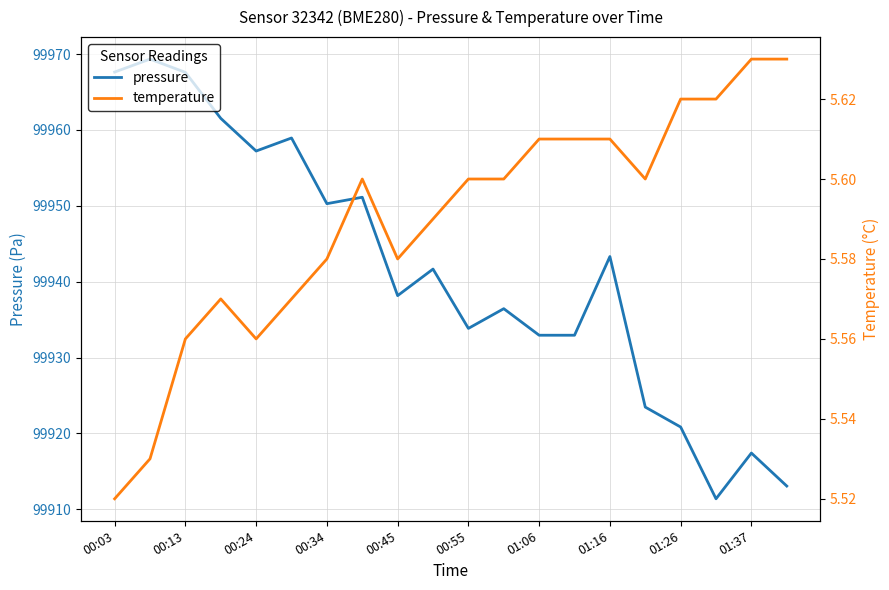

How many categories are shown in the chart?

20